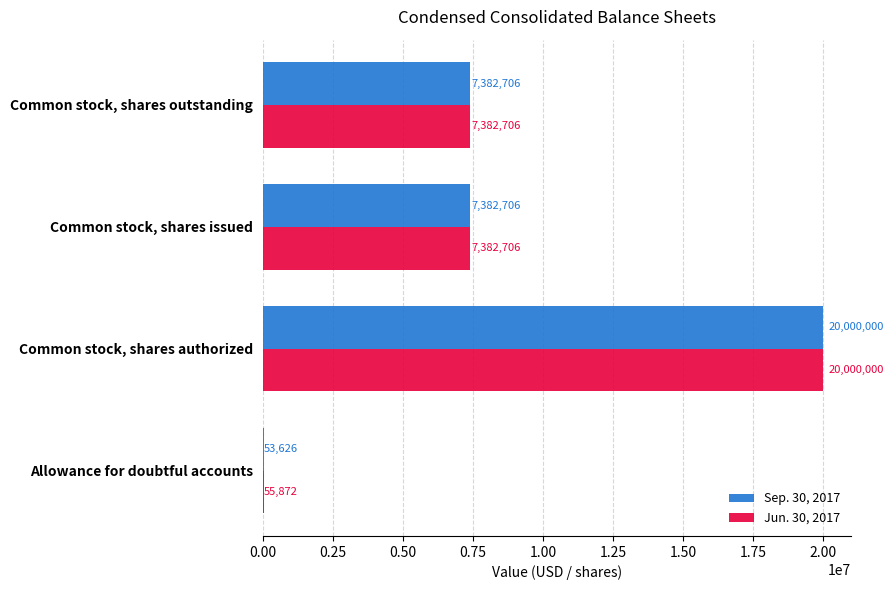

What is the sum of the Jun. 30, 2017 values at Common stock, shares authorized and Common stock, shares outstanding?

27382706